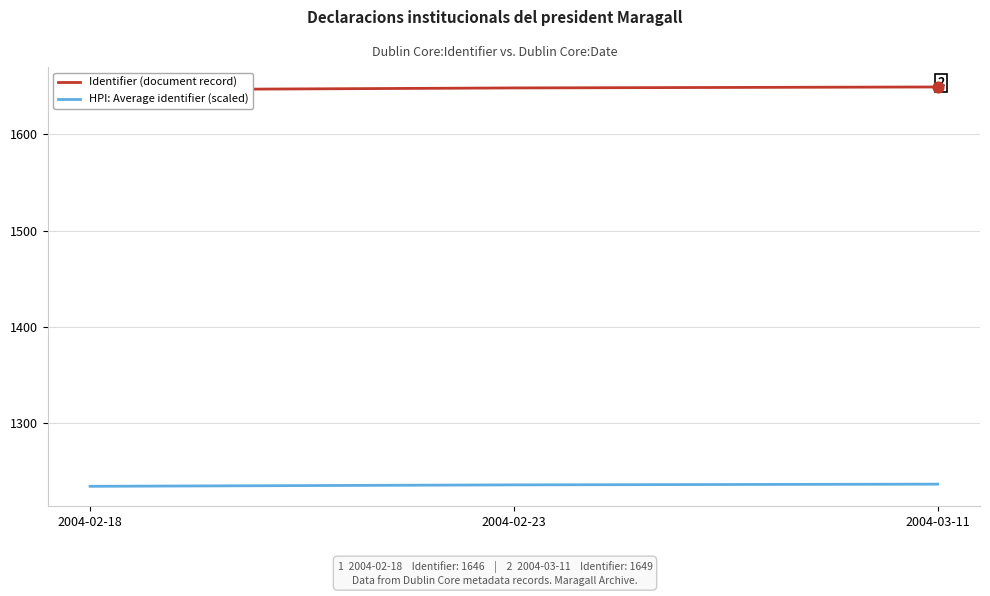

Is the value of Identifier (document record) at 2004-02-23 greater than the value of HPI: Average identifier (scaled) at 2004-03-11?

Yes